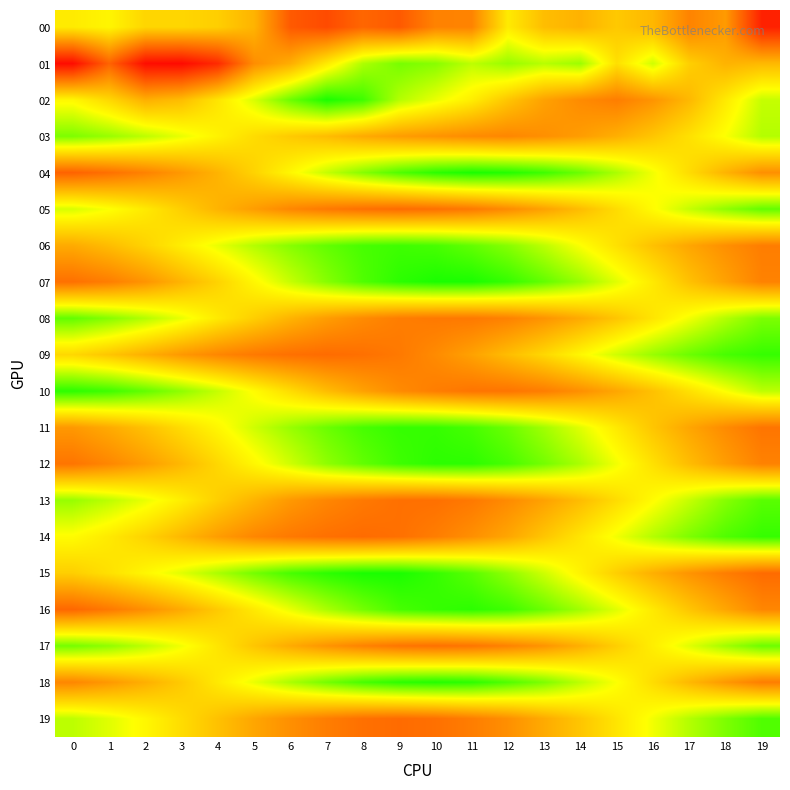

Reading right to left, transcribe all the data shown in this chart.

00: 19=0.1	18=0.3	17=0.3	16=0.4	15=0.4	14=0.4	13=0.4	12=0.5	11=0.3	10=0.3	9=0.2	8=0.2	7=0.2	6=0.2	5=0.4	4=0.5	3=0.5	2=0.5	1=0.5	0=0.5
01: 19=0.4	18=0.4	17=0.5	16=0.6	15=0.5	14=0.7	13=0.6	12=0.7	11=0.6	10=0.7	9=0.7	8=0.7	7=0.5	6=0.4	5=0.3	4=0.1	3=0.0	2=0.0	1=0.2	0=0.0
02: 19=0.6	18=0.5	17=0.4	16=0.3	15=0.3	14=0.3	13=0.4	12=0.4	11=0.5	10=0.6	9=0.7	8=0.8	7=0.8	6=0.7	5=0.6	4=0.5	3=0.4	2=0.4	1=0.5	0=0.6
03: 19=0.7	18=0.6	17=0.5	16=0.4	15=0.4	14=0.3	13=0.3	12=0.3	11=0.3	10=0.3	9=0.3	8=0.4	7=0.4	6=0.5	5=0.5	4=0.5	3=0.6	2=0.6	1=0.7	0=0.7
04: 19=0.3	18=0.4	17=0.5	16=0.6	15=0.7	14=0.7	13=0.8	12=0.8	11=0.8	10=0.8	9=0.8	8=0.7	7=0.6	6=0.6	5=0.5	4=0.4	3=0.3	2=0.3	1=0.2	0=0.2
05: 19=0.7	18=0.7	17=0.6	16=0.6	15=0.5	14=0.4	13=0.4	12=0.3	11=0.3	10=0.2	9=0.2	8=0.2	7=0.3	6=0.3	5=0.3	4=0.4	3=0.5	2=0.5	1=0.6	0=0.6
06: 19=0.3	18=0.3	17=0.4	16=0.4	15=0.5	14=0.6	13=0.6	12=0.7	11=0.7	10=0.8	9=0.8	8=0.8	7=0.7	6=0.7	5=0.7	4=0.6	3=0.5	2=0.5	1=0.4	0=0.4
07: 19=0.3	18=0.4	17=0.4	16=0.5	15=0.6	14=0.7	13=0.7	12=0.8	11=0.8	10=0.8	9=0.8	8=0.8	7=0.7	6=0.6	5=0.6	4=0.5	3=0.4	2=0.3	1=0.3	0=0.2
08: 19=0.7	18=0.7	17=0.6	16=0.5	15=0.4	14=0.4	13=0.3	12=0.3	11=0.3	10=0.3	9=0.3	8=0.3	7=0.3	6=0.4	5=0.5	4=0.5	3=0.6	2=0.7	1=0.7	0=0.7
09: 19=0.8	18=0.8	17=0.7	16=0.7	15=0.6	14=0.6	13=0.5	12=0.4	11=0.4	10=0.3	9=0.3	8=0.2	7=0.2	6=0.2	5=0.3	4=0.3	3=0.3	2=0.4	1=0.4	0=0.5
10: 19=0.6	18=0.6	17=0.5	16=0.4	15=0.4	14=0.3	13=0.3	12=0.3	11=0.3	10=0.3	9=0.3	8=0.4	7=0.4	6=0.5	5=0.6	4=0.6	3=0.7	2=0.7	1=0.8	0=0.8
11: 19=0.3	18=0.3	17=0.4	16=0.4	15=0.5	14=0.6	13=0.7	12=0.7	11=0.8	10=0.8	9=0.8	8=0.8	7=0.7	6=0.7	5=0.6	4=0.6	3=0.5	2=0.4	1=0.4	0=0.3
12: 19=0.3	18=0.3	17=0.4	16=0.5	15=0.6	14=0.7	13=0.7	12=0.8	11=0.8	10=0.8	9=0.8	8=0.7	7=0.7	6=0.6	5=0.6	4=0.5	3=0.4	2=0.3	1=0.3	0=0.3
13: 19=0.8	18=0.7	17=0.6	16=0.6	15=0.5	14=0.4	13=0.4	12=0.3	11=0.3	10=0.2	9=0.2	8=0.3	7=0.3	6=0.3	5=0.4	4=0.5	3=0.5	2=0.6	1=0.6	0=0.7
14: 19=0.8	18=0.8	17=0.7	16=0.7	15=0.6	14=0.5	13=0.4	12=0.4	11=0.3	10=0.3	9=0.2	8=0.2	7=0.2	6=0.3	5=0.3	4=0.3	3=0.4	2=0.5	1=0.5	0=0.6
15: 19=0.2	18=0.3	17=0.3	16=0.4	15=0.5	14=0.5	13=0.6	12=0.7	11=0.8	10=0.8	9=0.8	8=0.8	7=0.8	6=0.8	5=0.7	4=0.7	3=0.6	2=0.6	1=0.5	0=0.5
16: 19=0.3	18=0.4	17=0.4	16=0.5	15=0.6	14=0.7	13=0.7	12=0.8	11=0.8	10=0.8	9=0.8	8=0.7	7=0.7	6=0.6	5=0.5	4=0.5	3=0.4	2=0.3	1=0.3	0=0.2
17: 19=0.7	18=0.7	17=0.6	16=0.5	15=0.5	14=0.4	13=0.3	12=0.3	11=0.3	10=0.2	9=0.3	8=0.3	7=0.3	6=0.4	5=0.4	4=0.5	3=0.6	2=0.6	1=0.7	0=0.7
18: 19=0.3	18=0.3	17=0.4	16=0.5	15=0.6	14=0.6	13=0.7	12=0.8	11=0.8	10=0.8	9=0.8	8=0.8	7=0.7	6=0.7	5=0.6	4=0.5	3=0.5	2=0.4	1=0.3	0=0.3
19: 19=0.8	18=0.7	17=0.7	16=0.6	15=0.5	14=0.4	13=0.4	12=0.3	11=0.3	10=0.2	9=0.2	8=0.2	7=0.3	6=0.3	5=0.4	4=0.4	3=0.5	2=0.6	1=0.6	0=0.6